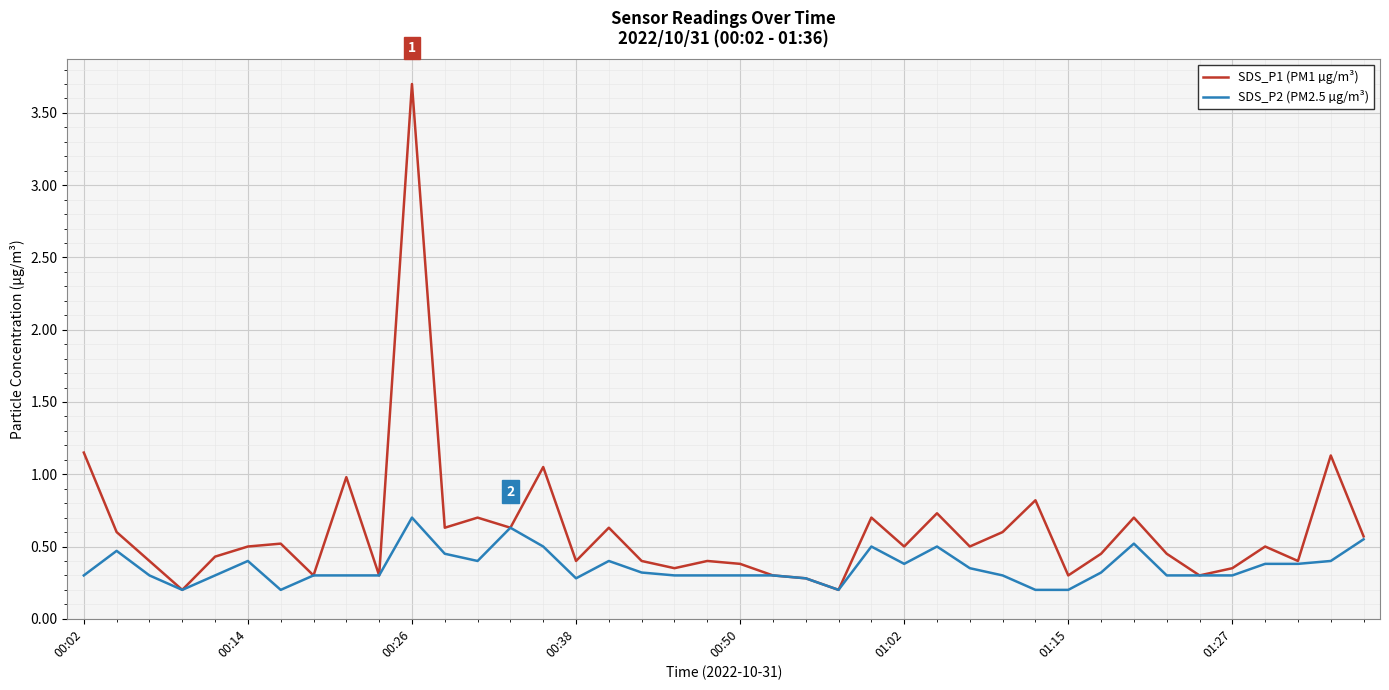

List the series in order of their overall mean, highest first.

SDS_P1 (PM1 µg/m³), SDS_P2 (PM2.5 µg/m³)